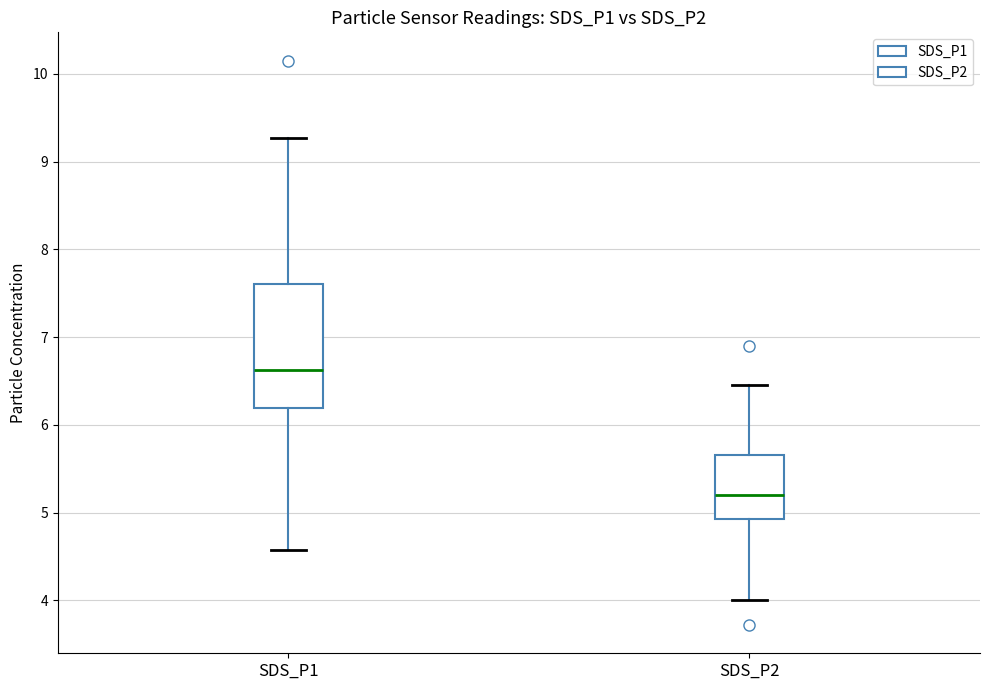

Where is the upper edge of the box for SDS_P1 on the y-axis? The values are not printed on the chart, so give them approximately, as read against the axis.

7.6